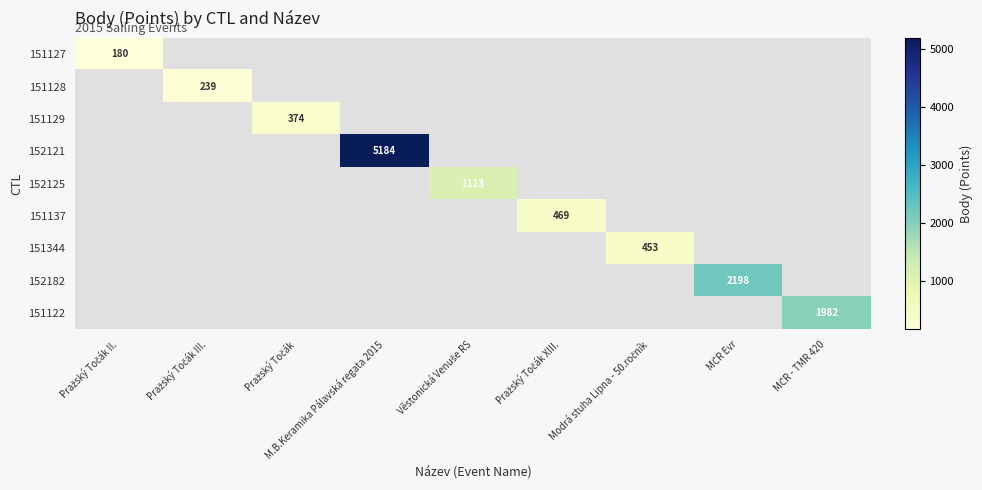

Which label corresponds to the smallest value in the chart?

Pražský Točák II.